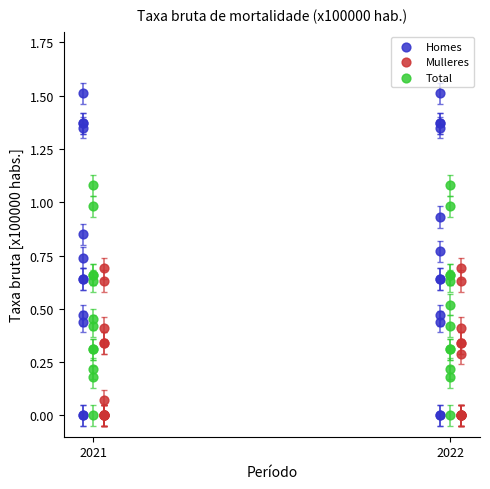

Which series has the largest Y range (max minus min)?

Homes